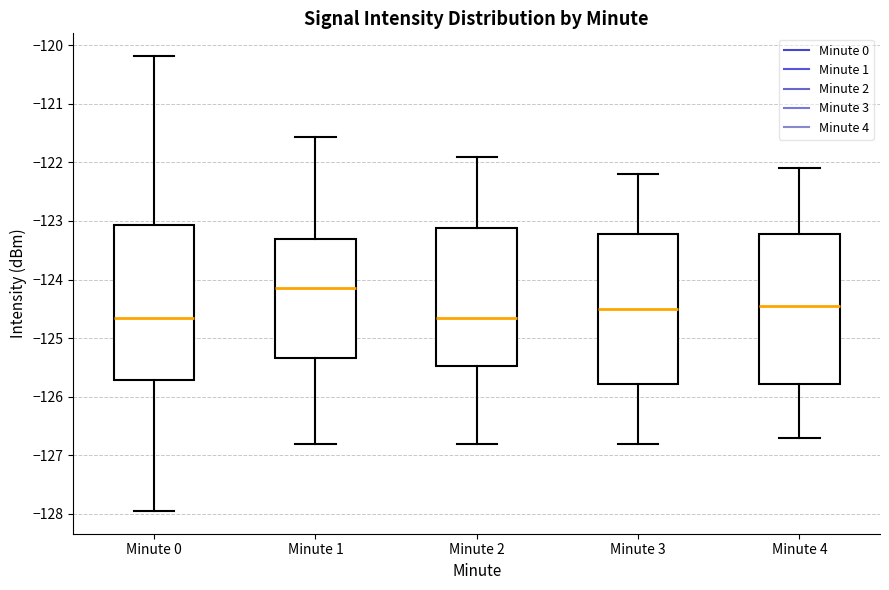

Reading left to right, read every box against the y-axis: the position of its median line, the range the box covers, and the ends of its whiskers. The values are not printed on the chart, so give them approximately, as read against the axis.

Minute 0: median -124.7, box -125.7 to -123.1, whiskers -128.0 to -120.2
Minute 1: median -124.1, box -125.3 to -123.3, whiskers -126.8 to -121.6
Minute 2: median -124.6, box -125.5 to -123.1, whiskers -126.8 to -121.9
Minute 3: median -124.5, box -125.8 to -123.2, whiskers -126.8 to -122.2
Minute 4: median -124.4, box -125.8 to -123.2, whiskers -126.7 to -122.1